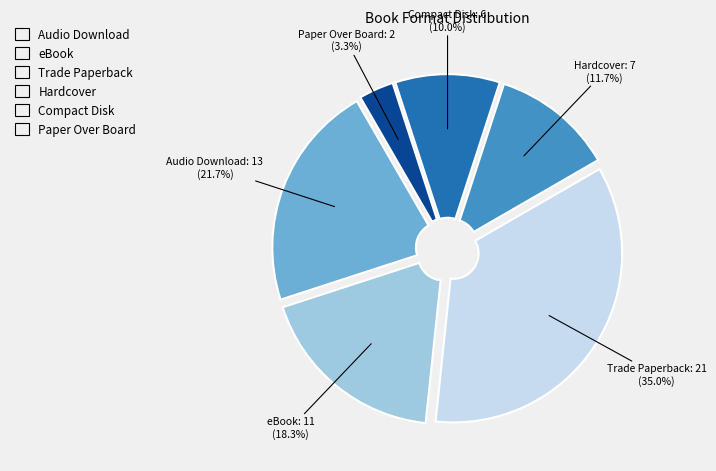

Approximately how many times larger is the value at Trade Paperback compared to Compact Disk?

3.5